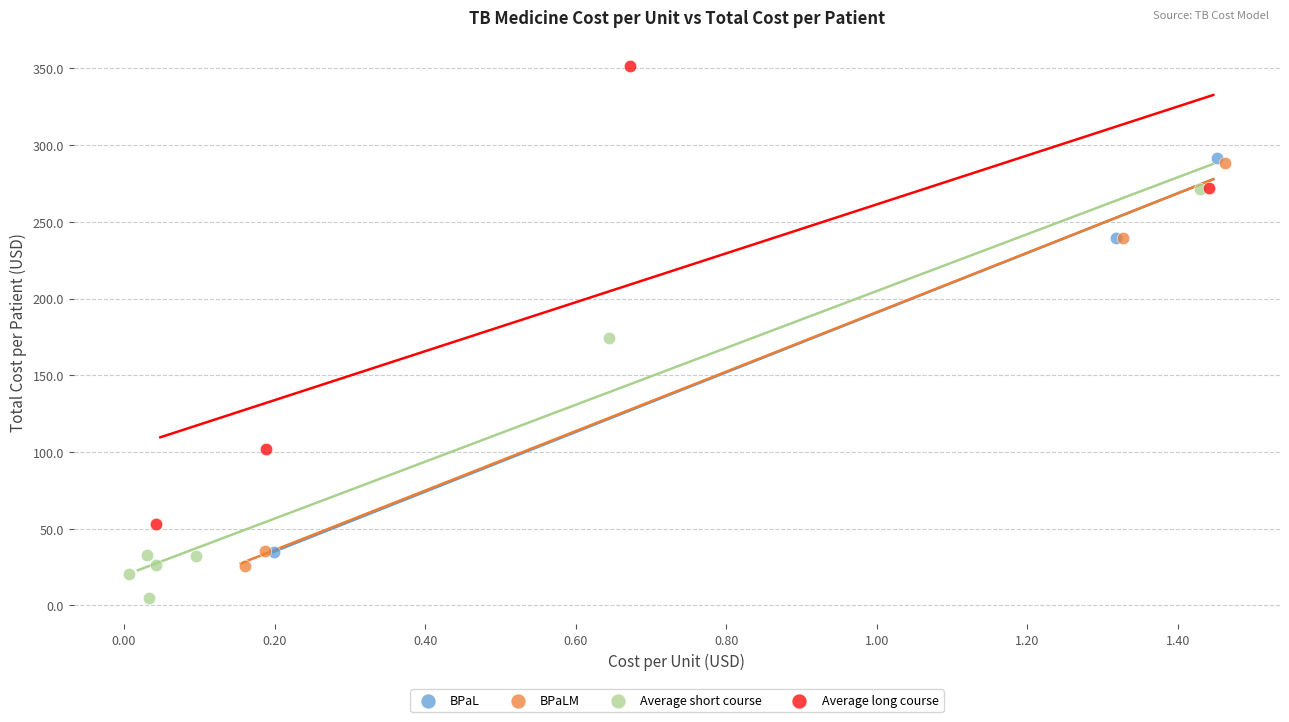

What are all the series names shown in the legend?

BPaL, BPaLM, Average short course, Average long course